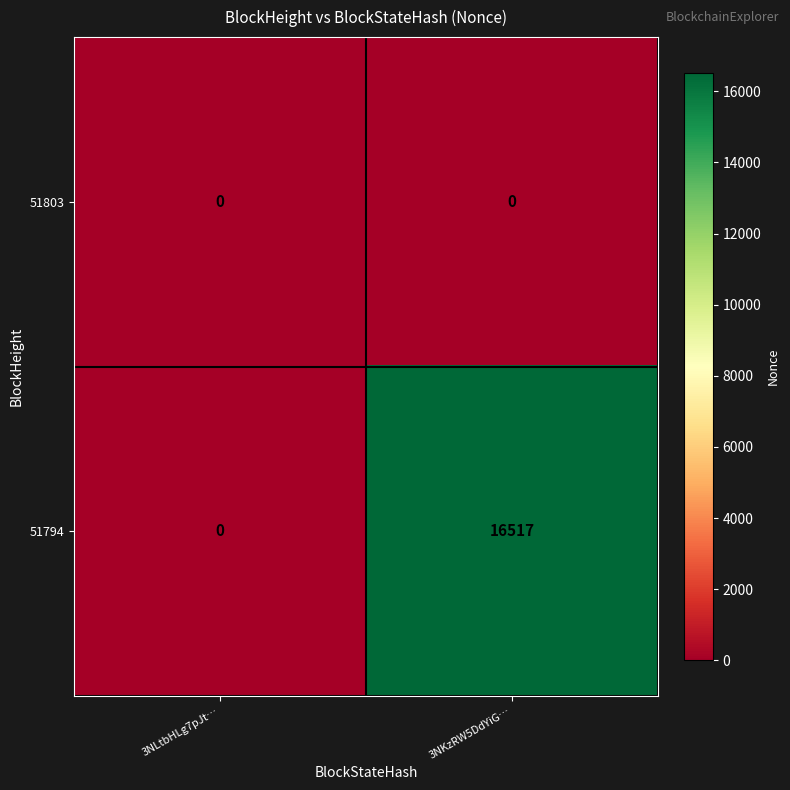

What is the greatest value displayed?

16517